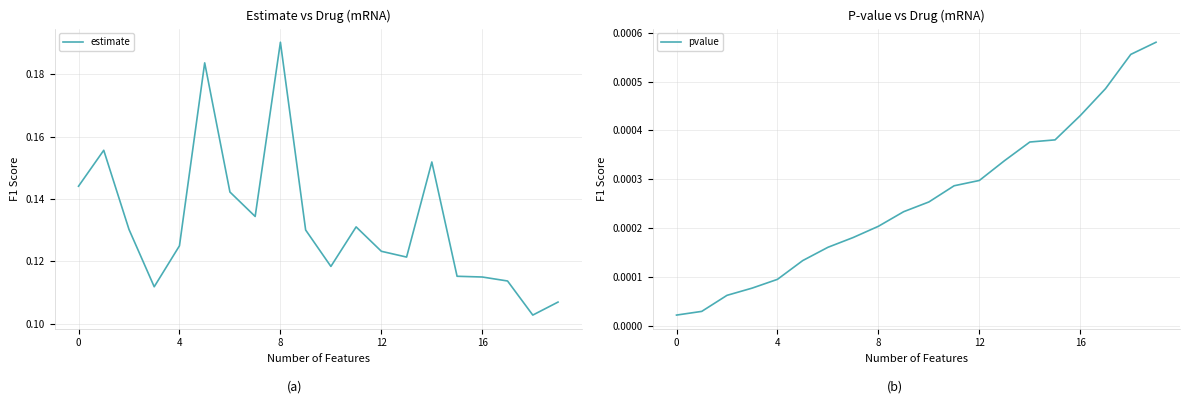

True or false: estimate has a value of 0.2 at 17.

False